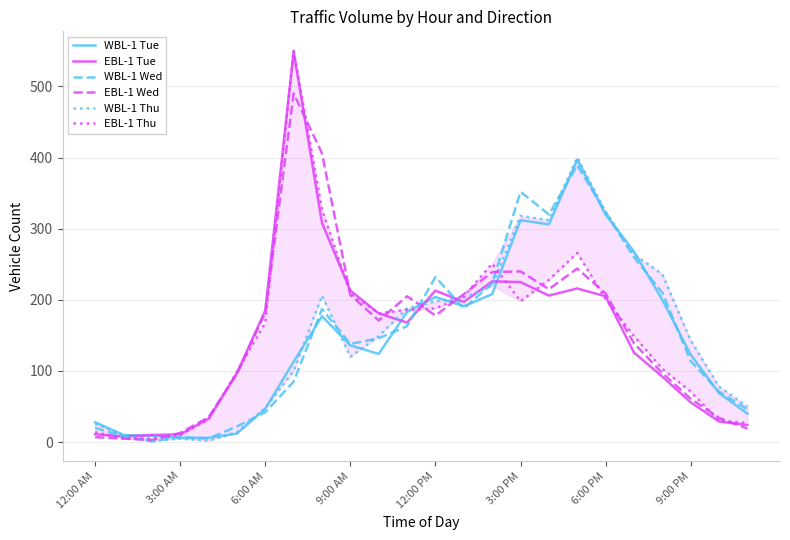

At 3:00 AM, list the series in order from smallest to largest.

WBL-1 Thu, WBL-1 Tue, WBL-1 Wed, EBL-1 Thu, EBL-1 Tue, EBL-1 Wed